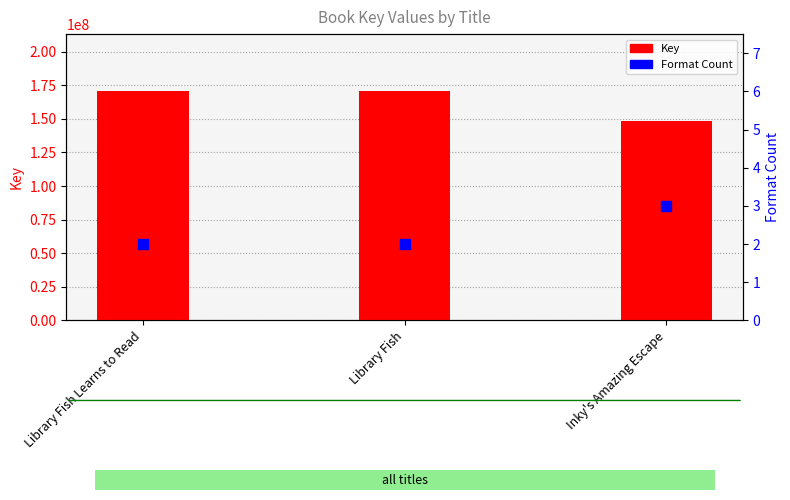

At which category is the sum across all series the highest?

Library Fish Learns to Read